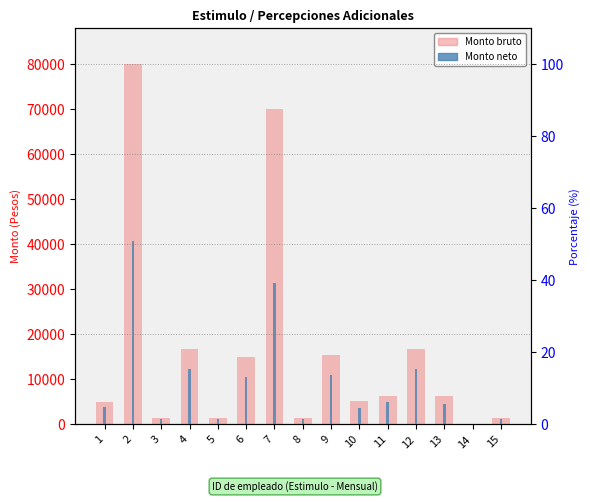

At which label does Monto neto reach its minimum?

14